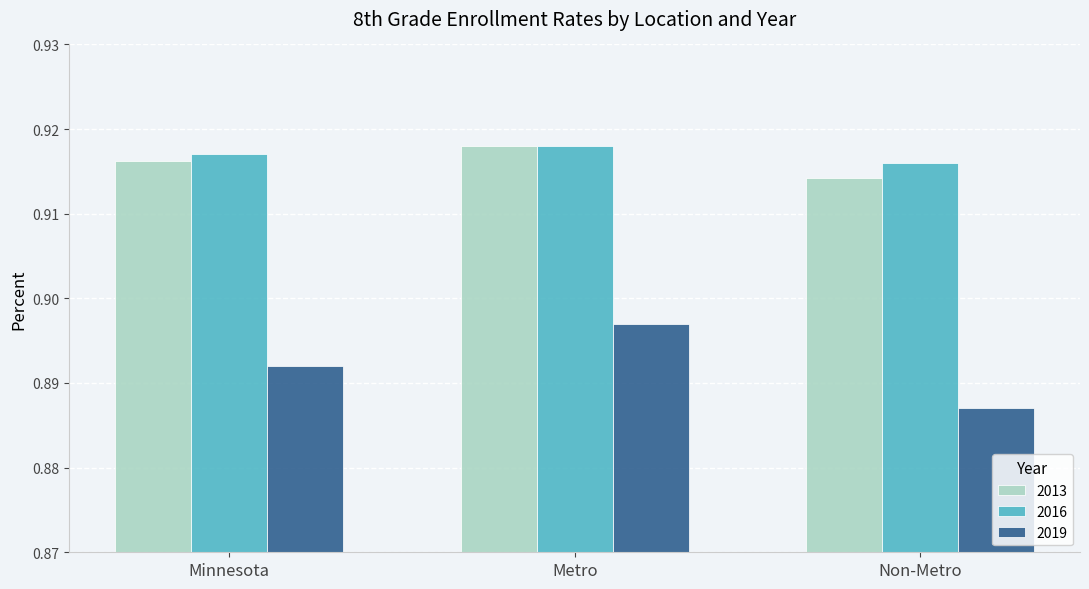

What position from the left is Minnesota?

1